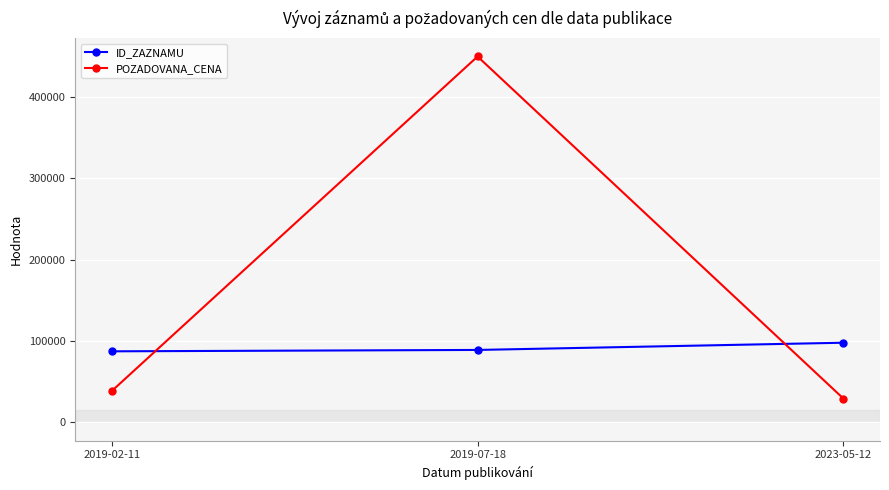

The value of ID_ZAZNAMU at 2019-02-11 is 42523. True or false?

False